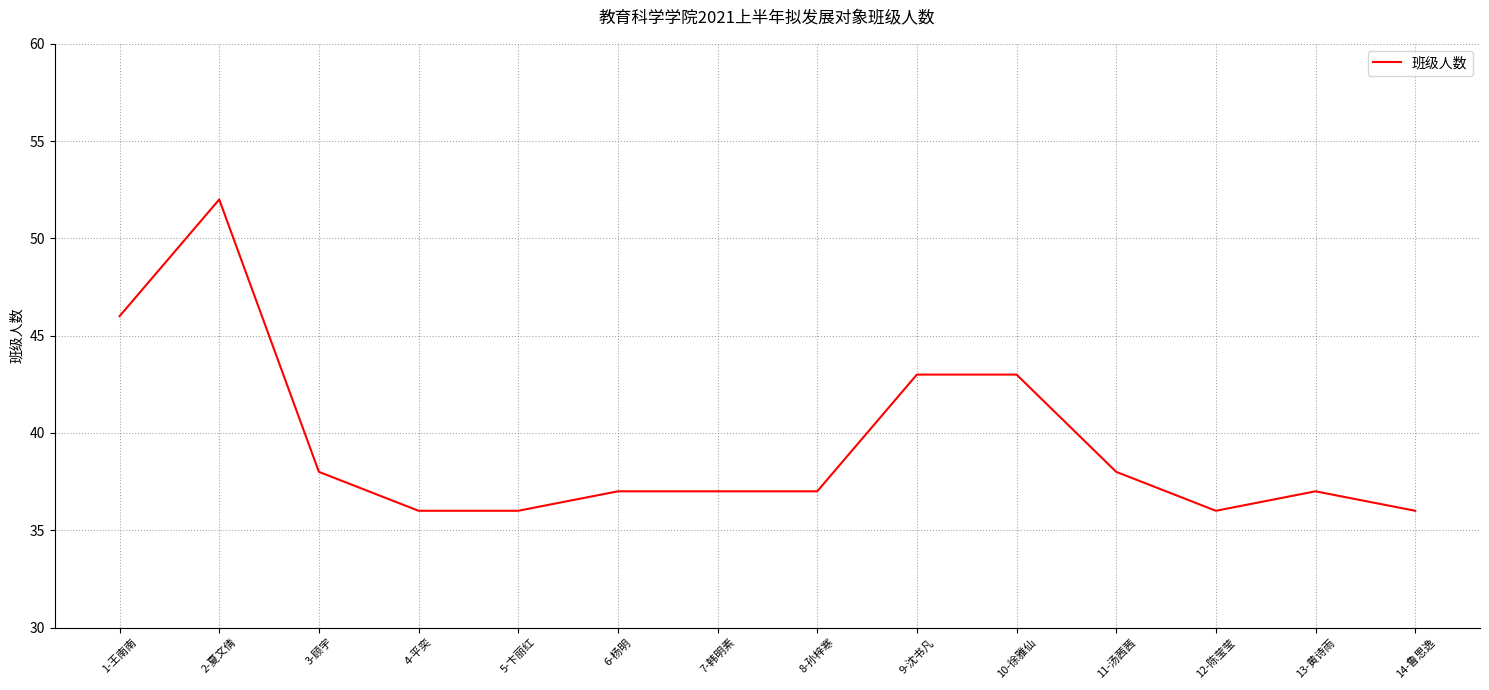

What is the minimum value shown in the chart?

36